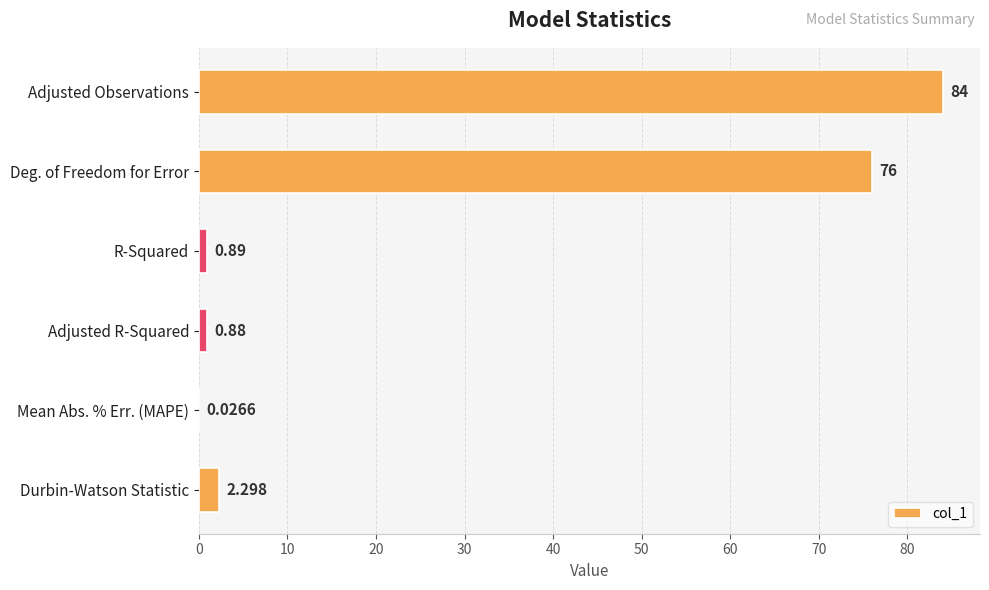

Which category has the highest value across all series?

Adjusted Observations